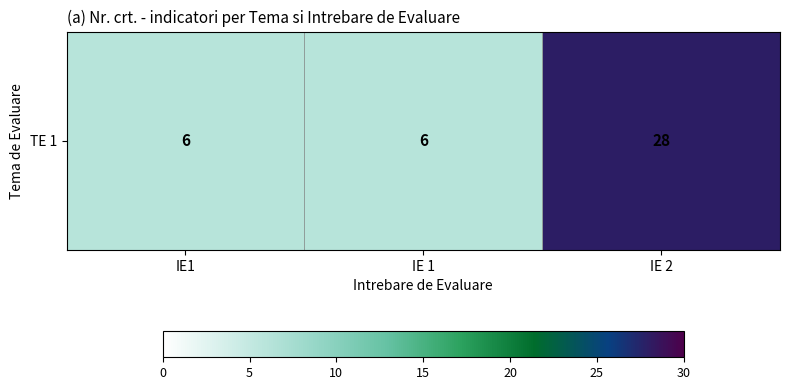

The chart shows a value of 6 at IE1. True or false?

True